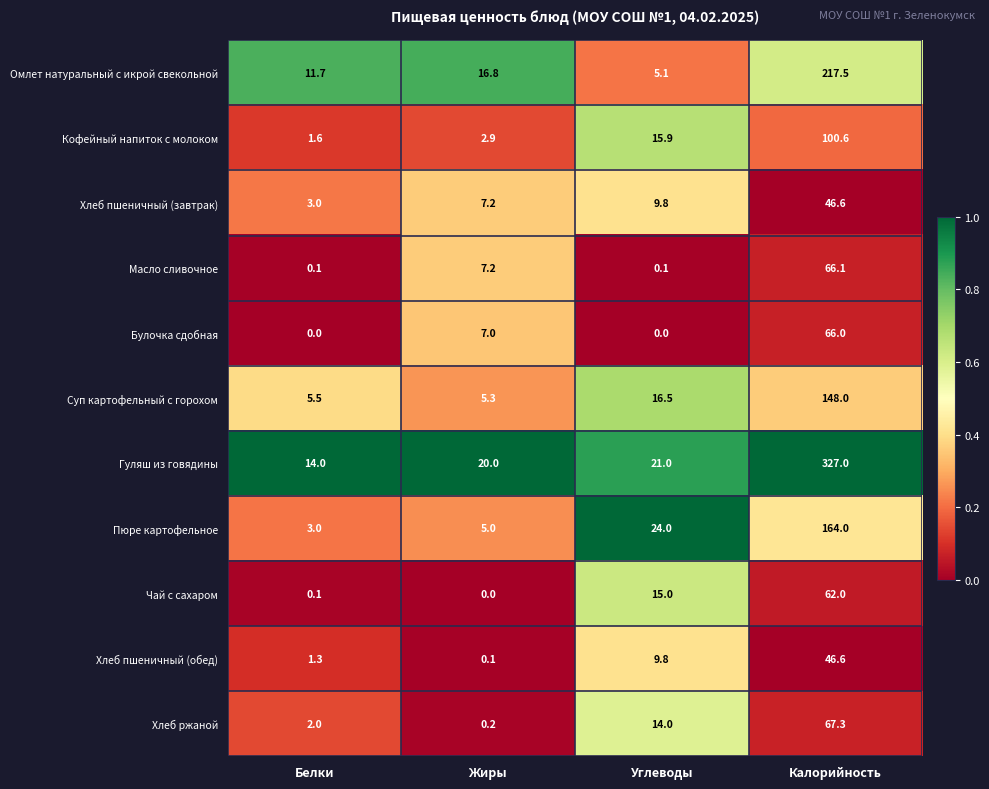

What is the difference between the highest and lowest values at Углеводы?

24.0